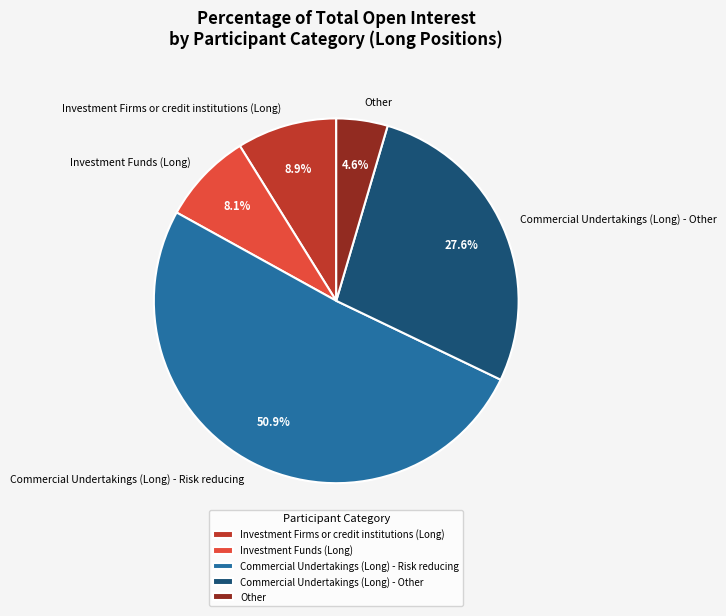

To the nearest percent, what is the difference between the largest and smallest slice percentages?

46%